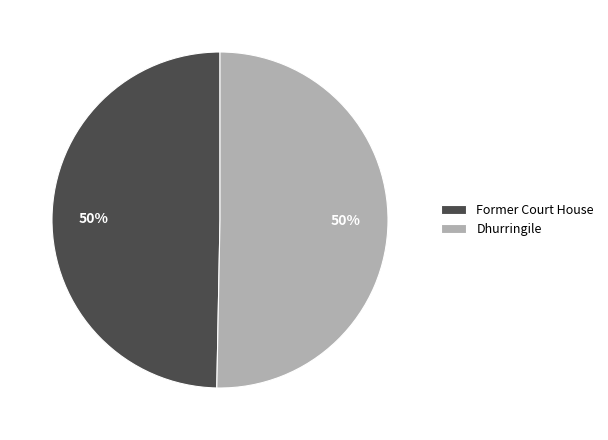

True or false: Dhurringile accounts for 50% of the total.

True